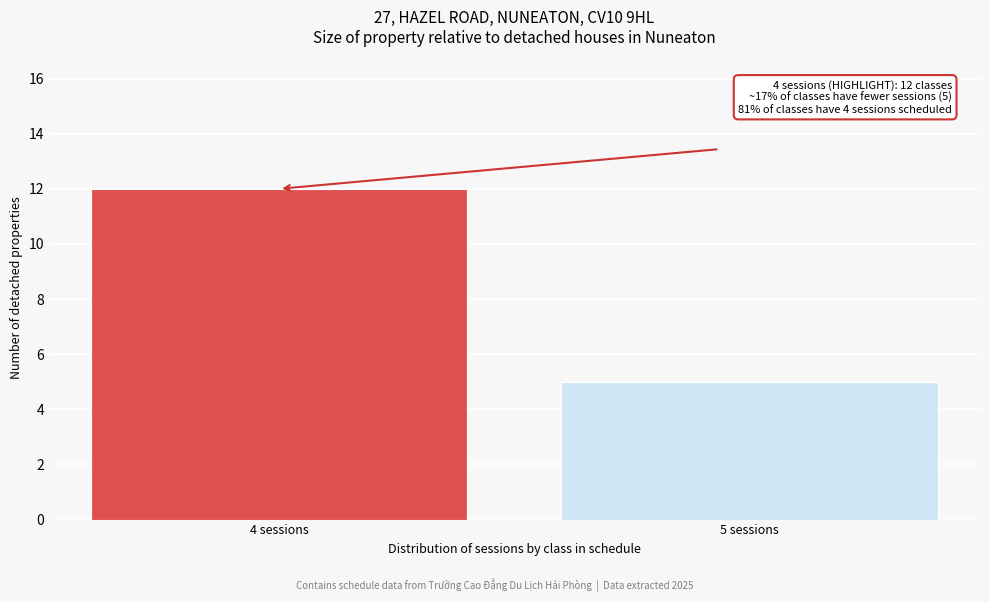

Reading right to left, extract all data points from this chart.

5	12